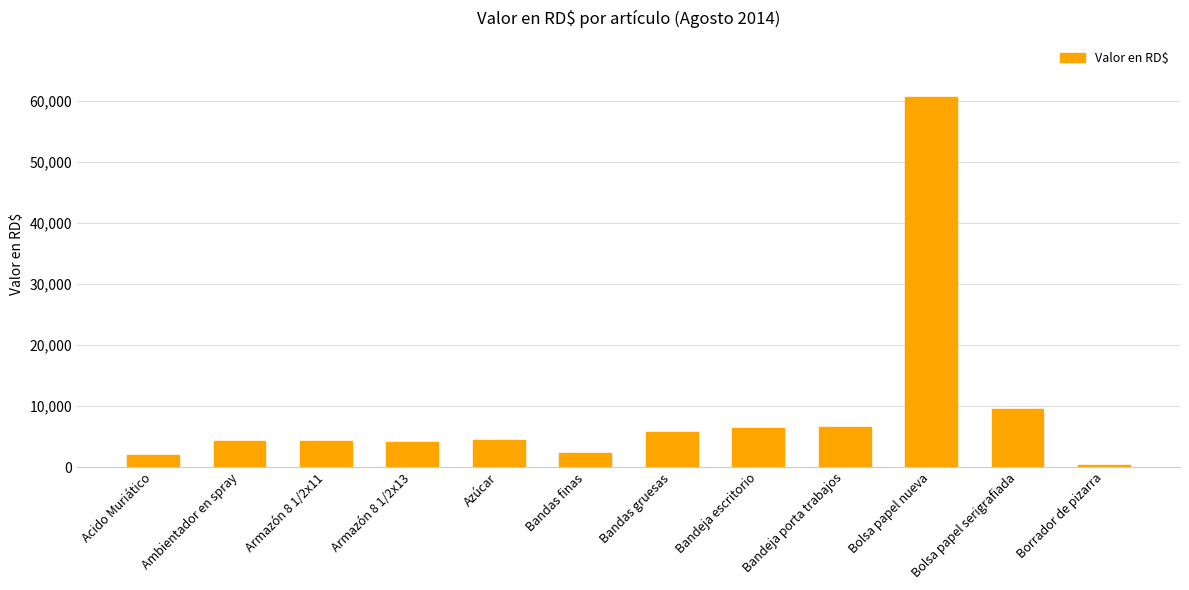

How many data points are less than 4370?

6